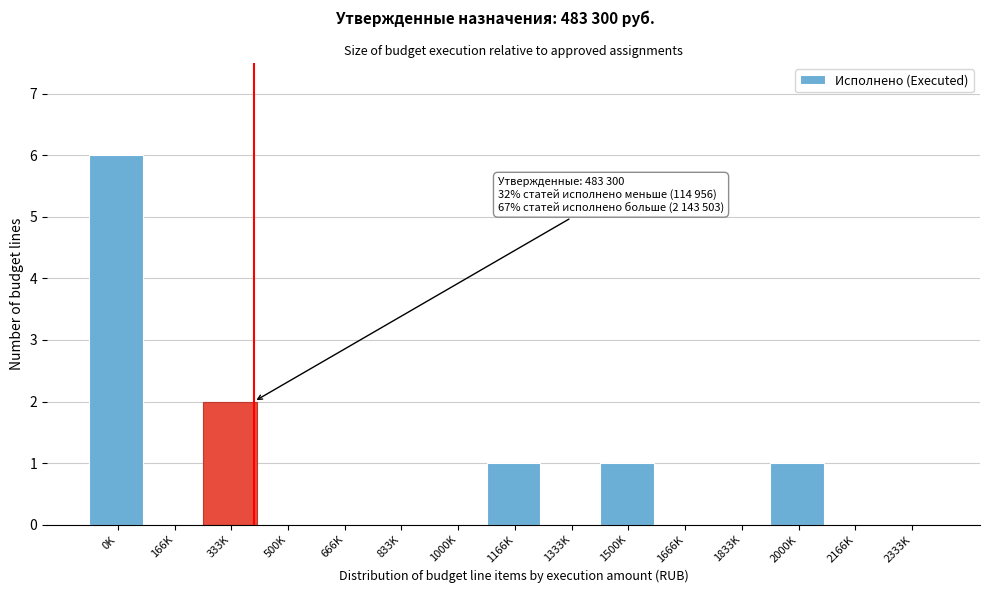

Reading right to left, what are all the values shown in this chart?

2333K=0	2166K=0	2000K=1	1833K=0	1666K=0	1500K=1	1333K=0	1166K=1	1000K=0	833K=0	666K=0	500K=0	333K=2	166K=0	0K=6